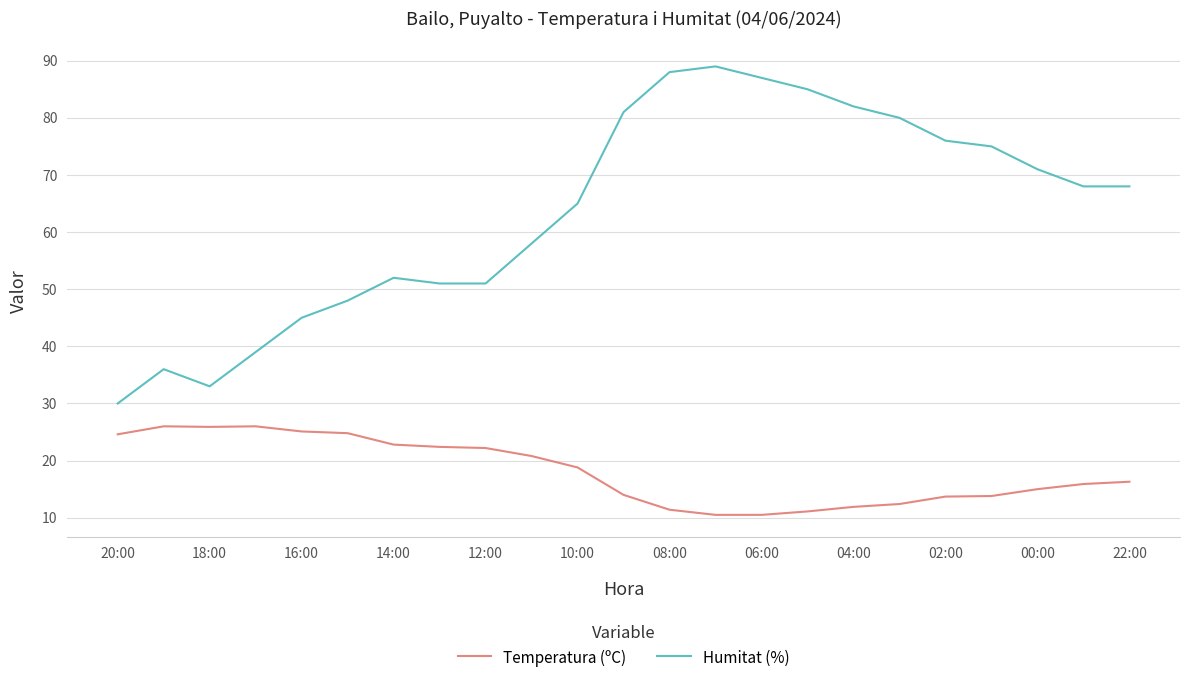

Which series has the widest spread of values?

Humitat (%)